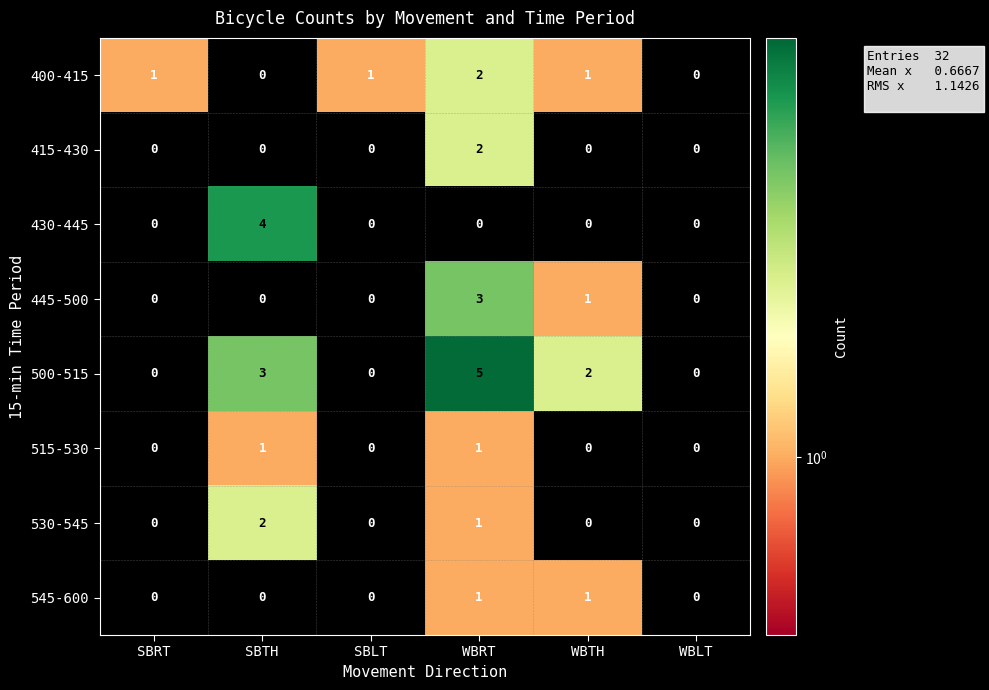

Is it true that 445-500 equals -2 at SBTH?

False